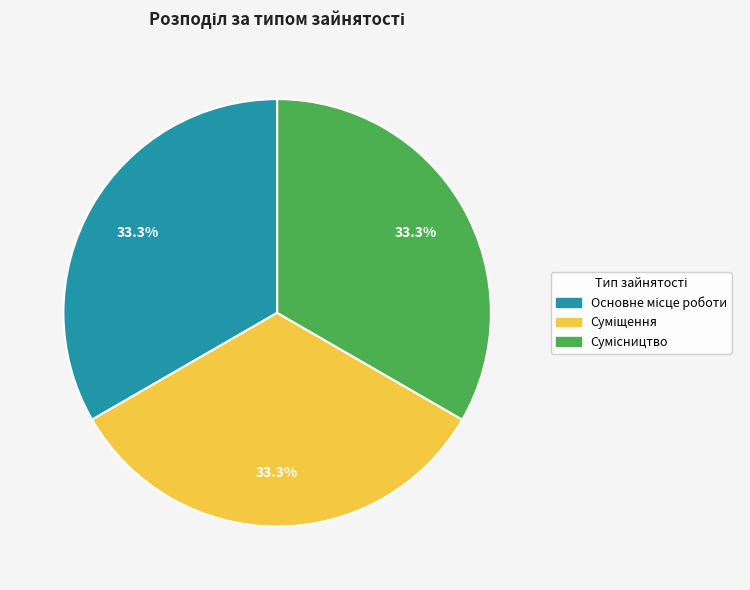

Is there any slice that represents more than half of the pie?

No